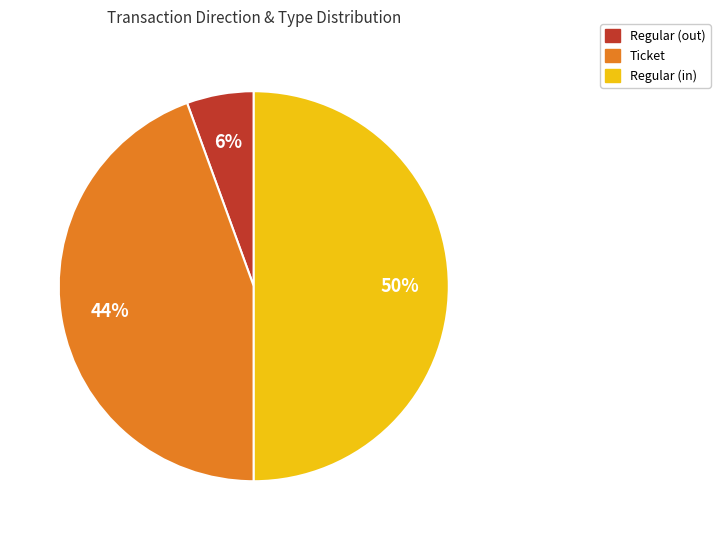

To the nearest percent, what is the difference between the largest and smallest slice percentages?

44%